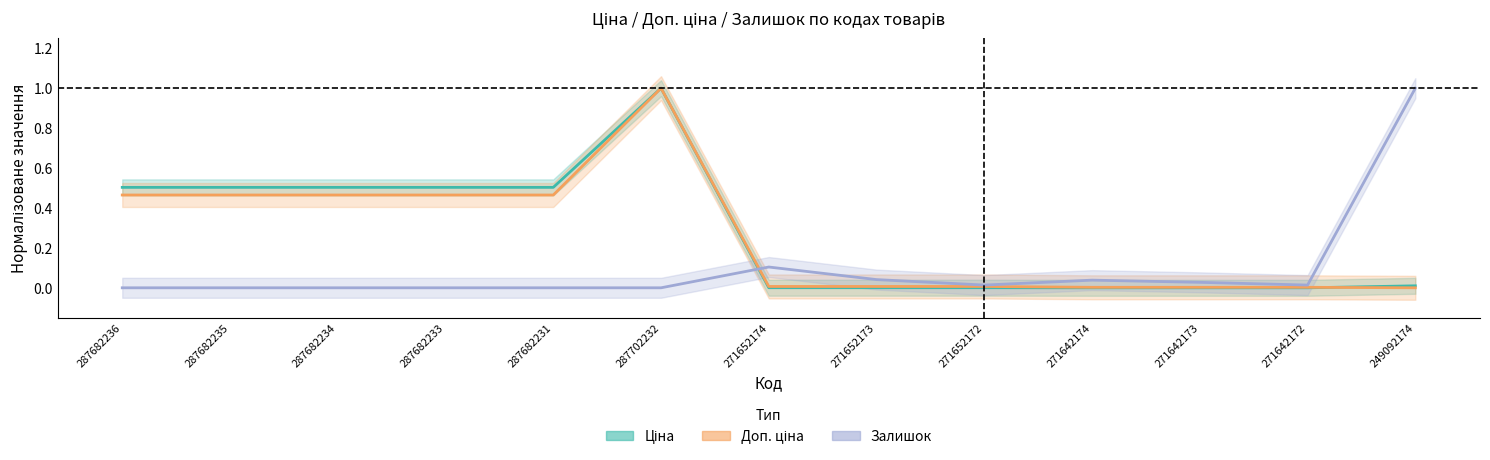

Is the value of Залишок at 271652174 greater than the value of Ціна at 249092174?

Yes